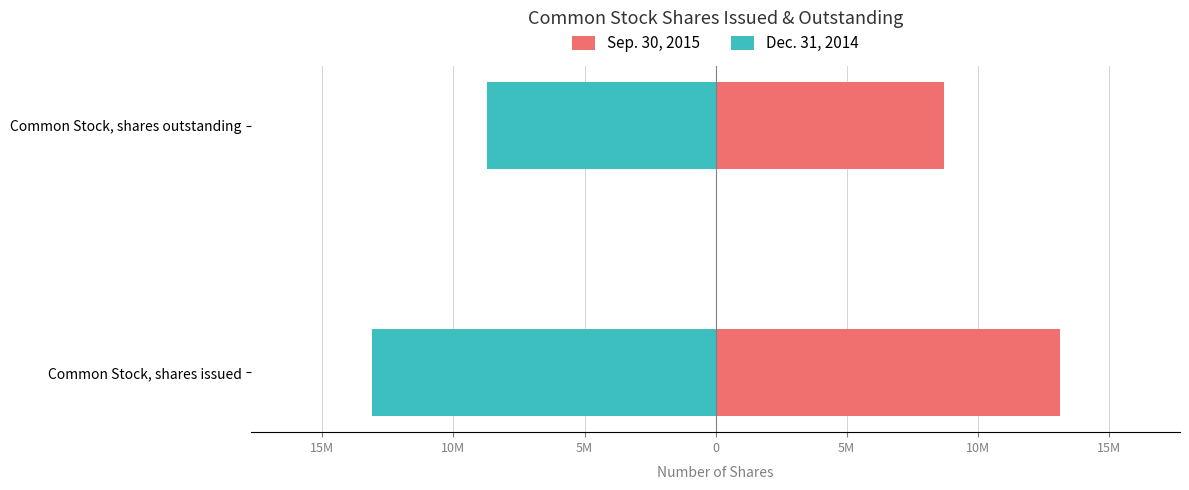

The Dec. 31, 2014 series shows -3764285 at Common Stock, shares outstanding. True or false?

False